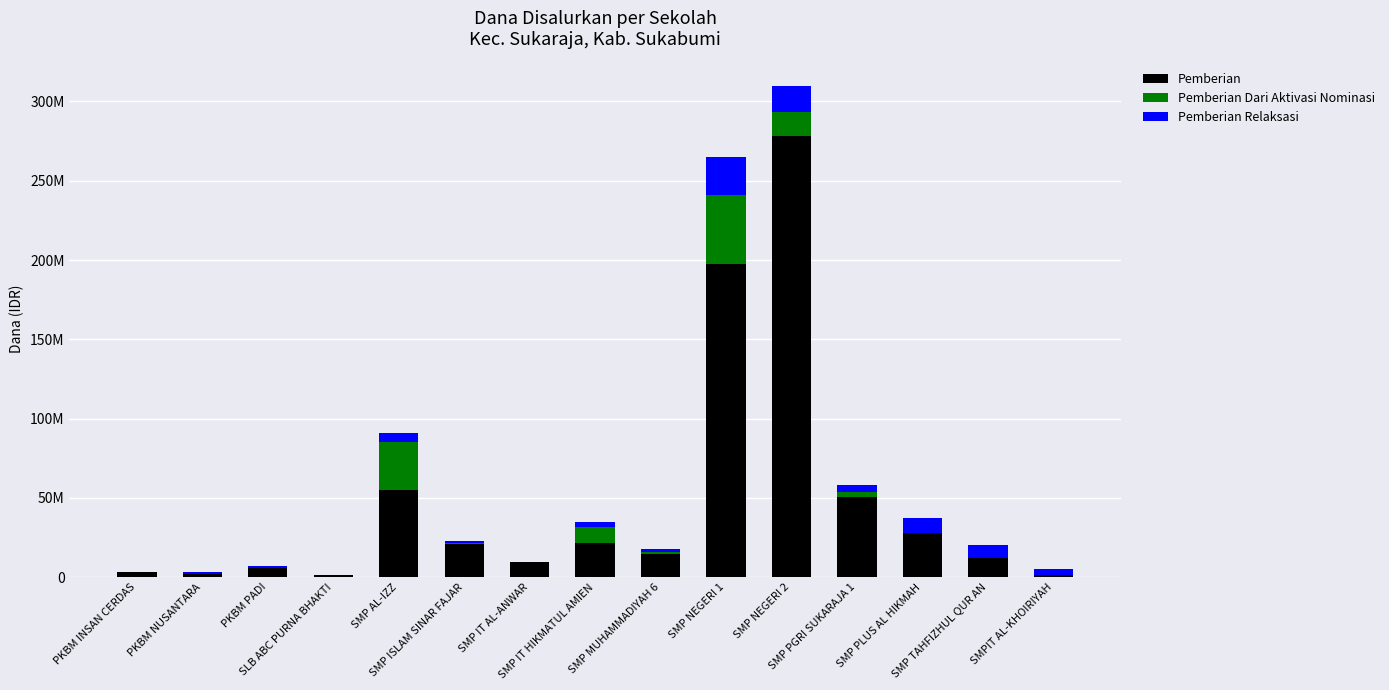

Are the bars grouped side by side (vs. stacked)?

No